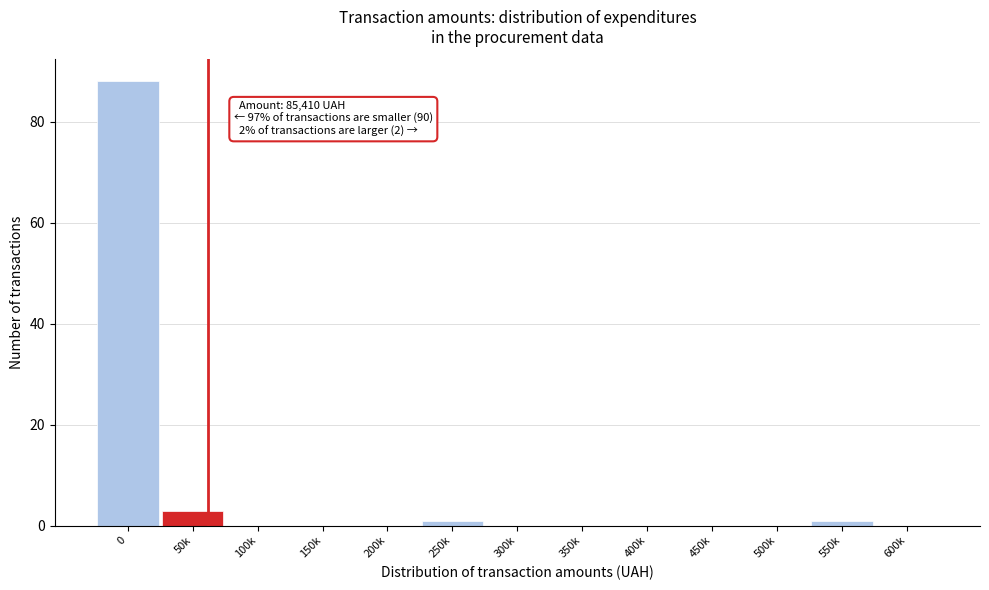

Reading right to left, list all the values displayed in this chart.

600k=0	550k=1	500k=0	450k=0	400k=0	350k=0	300k=0	250k=1	200k=0	150k=0	100k=0	50k=3	0=88